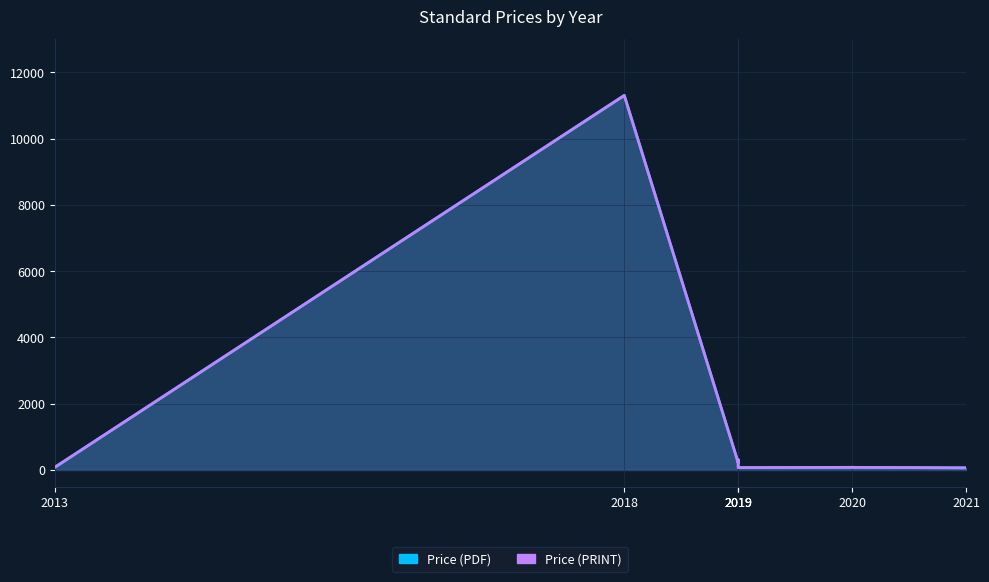

How many interior local valleys does the Price (PRINT) series have?

2